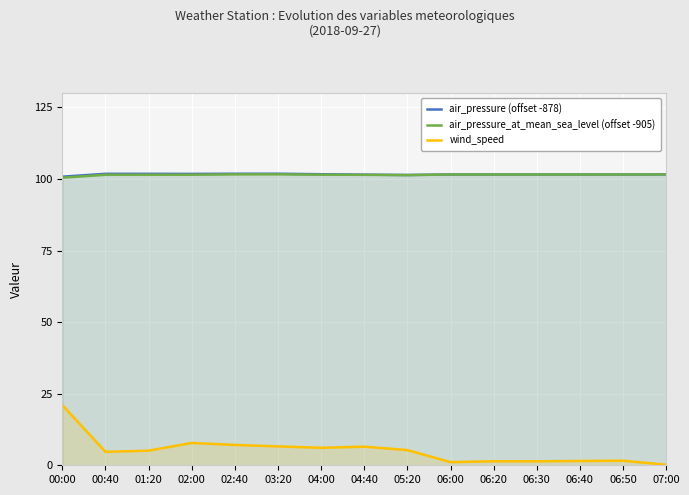

True or false: wind_speed and air_pressure (offset -878) cross at least once.

False